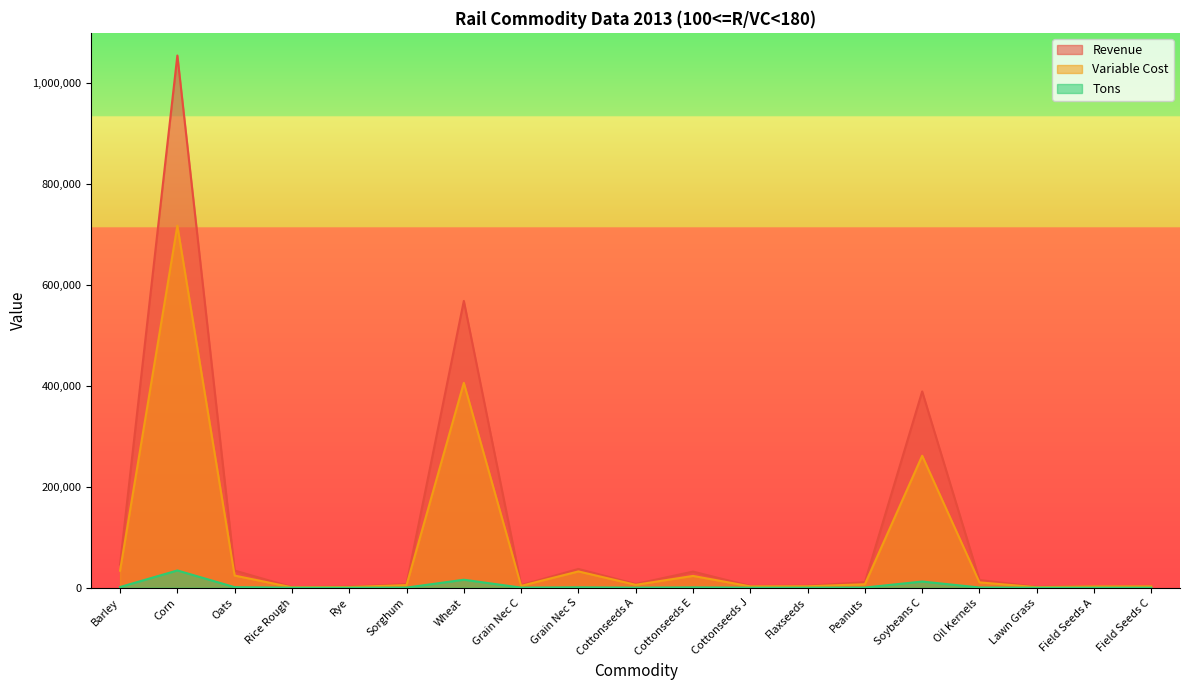

What position from the left is Sorghum?

6